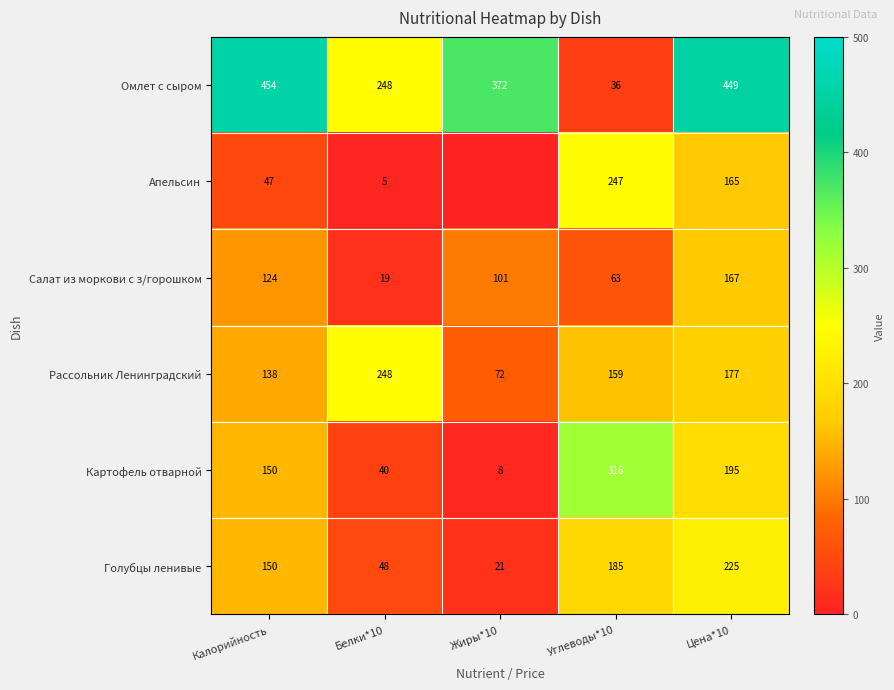

Count the Голубцы ленивые values in the range 48 to 185.

3